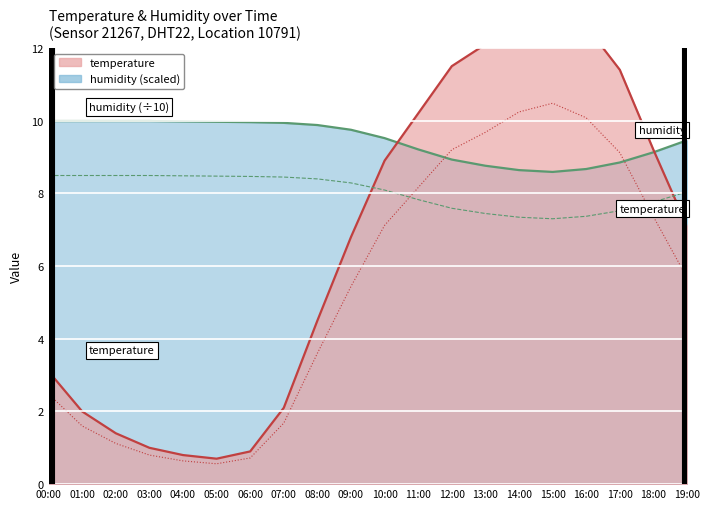

Which series has the widest spread of values?

temperature